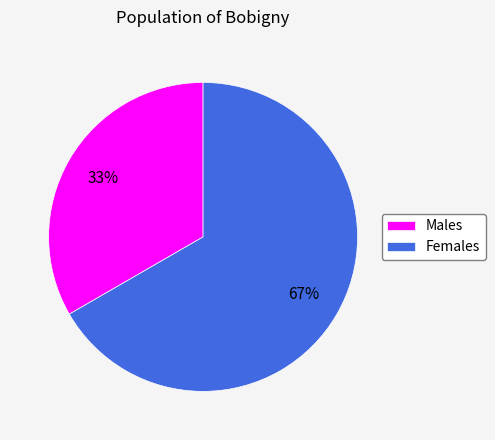

To the nearest percent, what percentage of the pie is Males?

33%